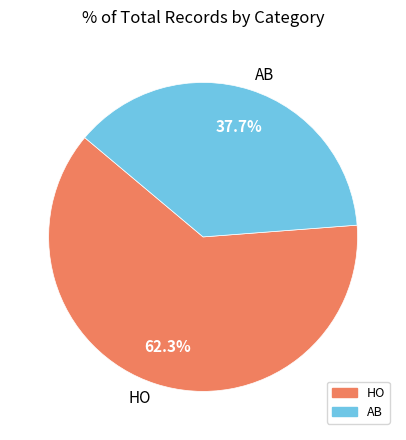

Does AB represent more than half of the total?

No